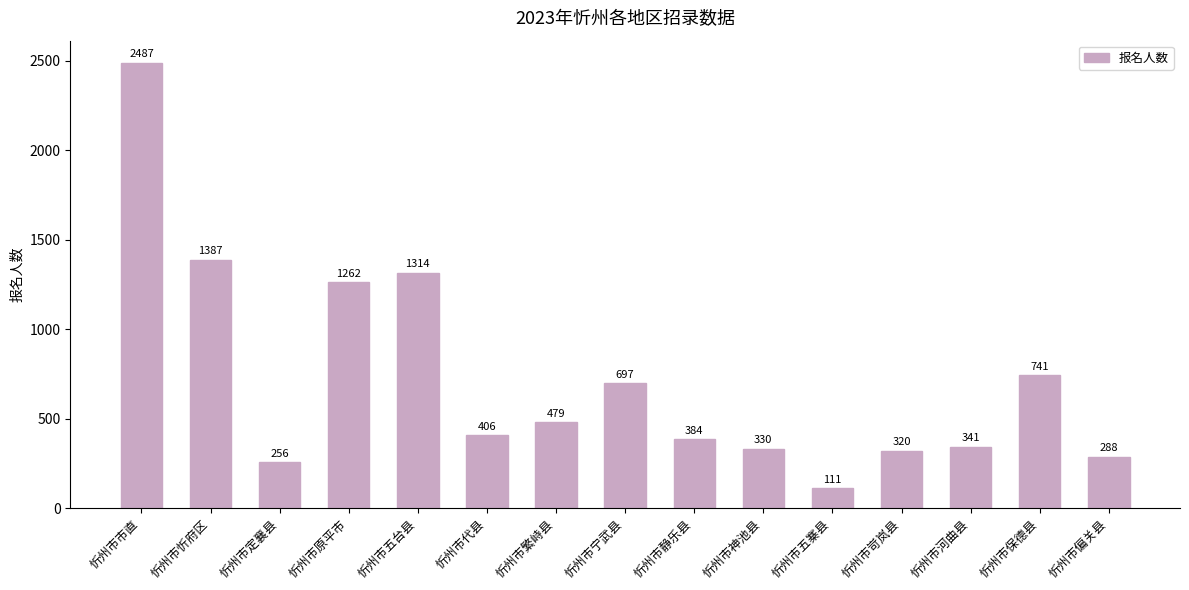

Reading right to left, extract all data points from this chart.

288	741	341	320	111	330	384	697	479	406	1314	1262	256	1387	2487